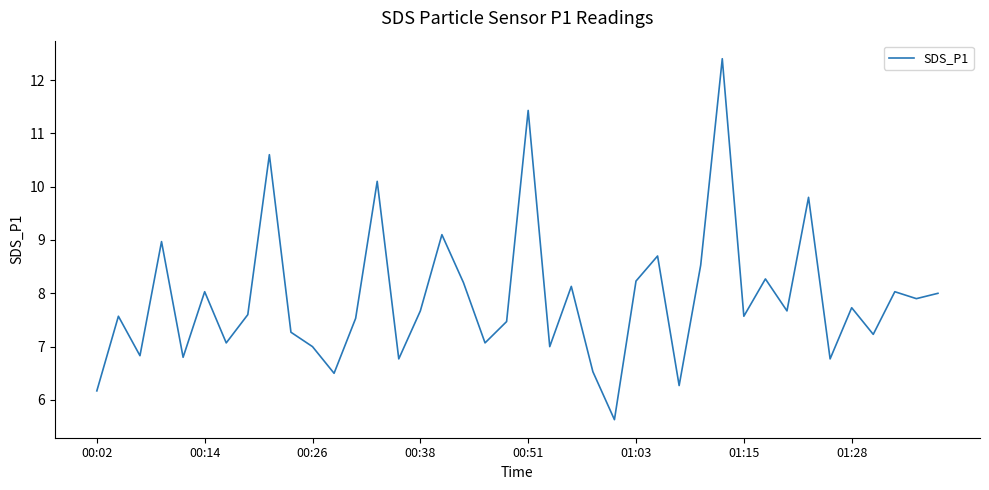

What is the difference between the maximum and minimum values?

6.8